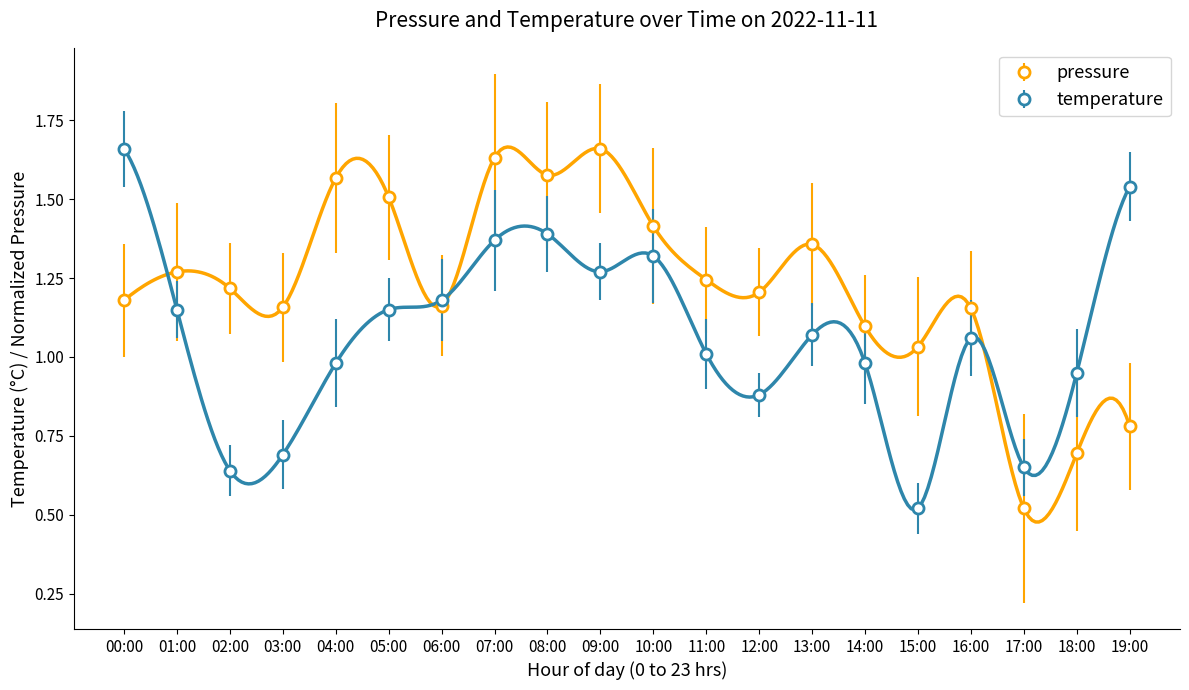

Where does the pressure series first go above 1?

00:00